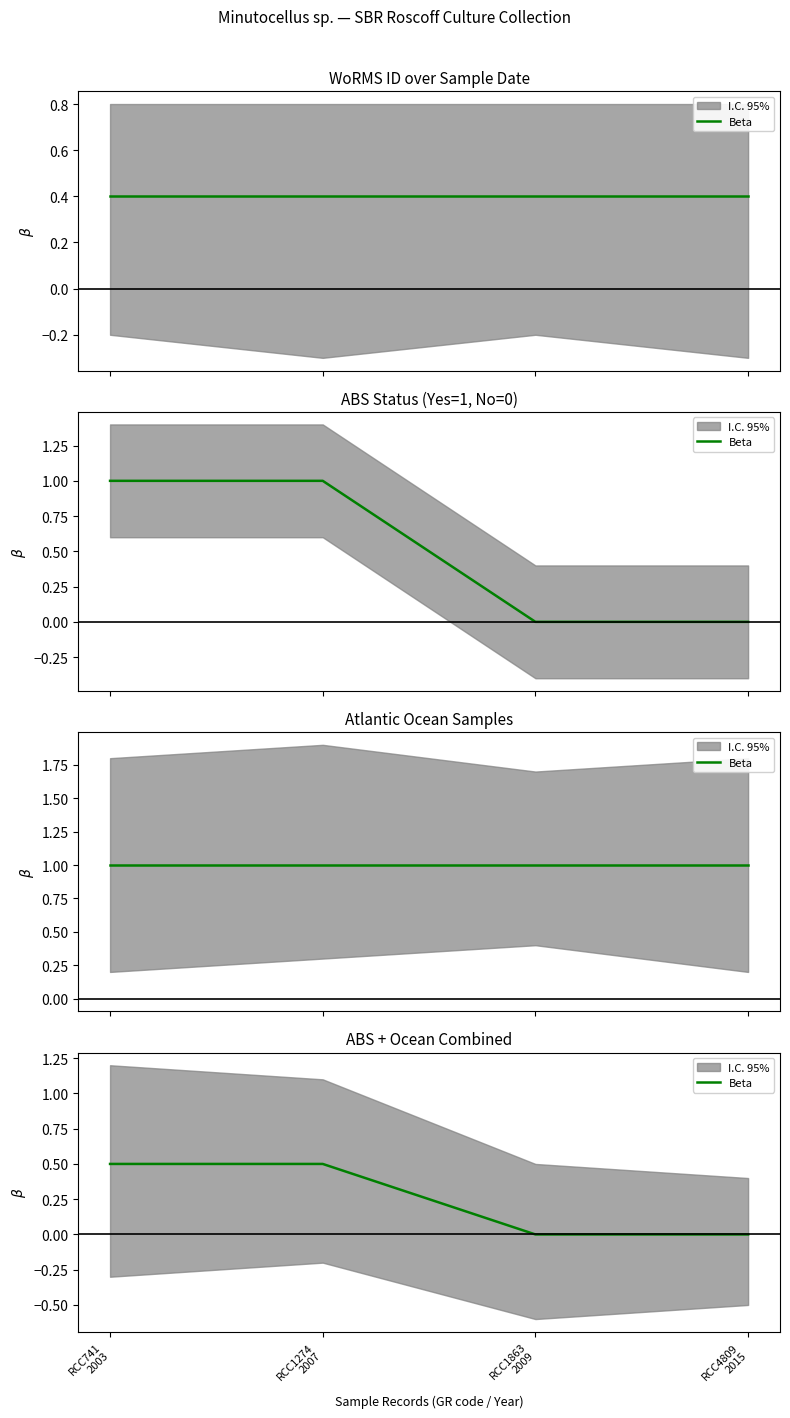

Is this an area chart (filled region under the line)?

No